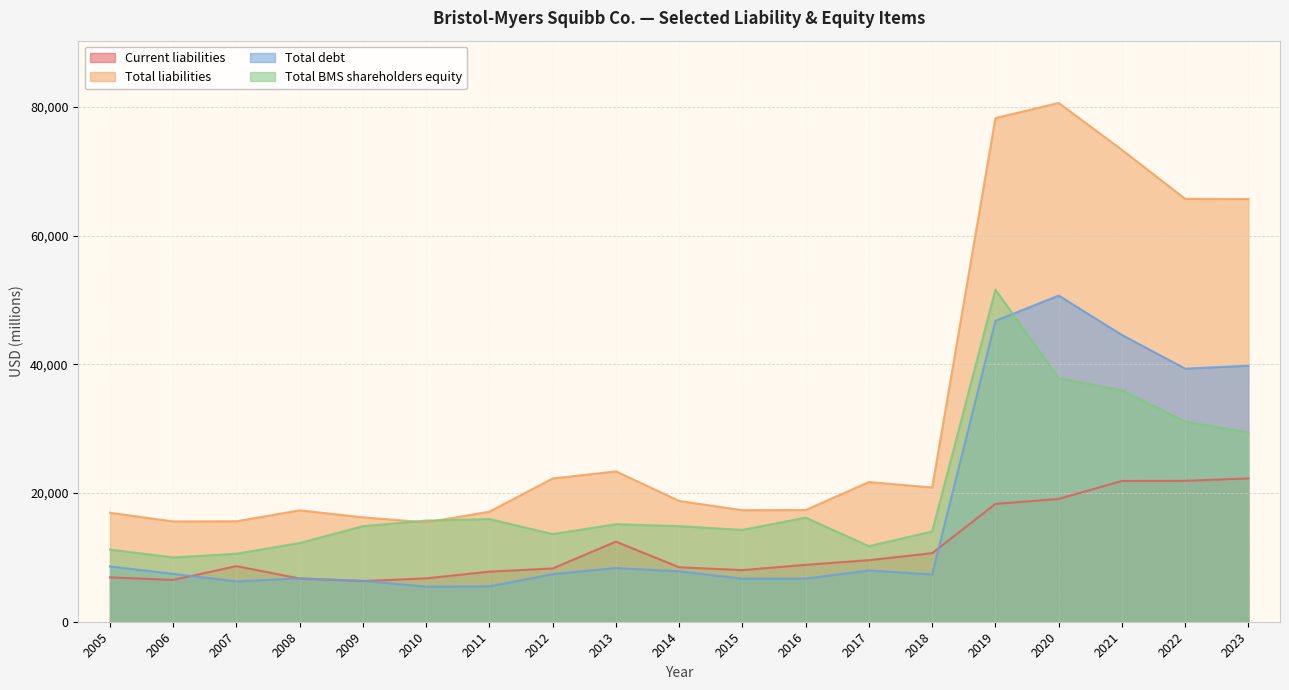

The Total liabilities series shows 15584 at 2006. True or false?

True